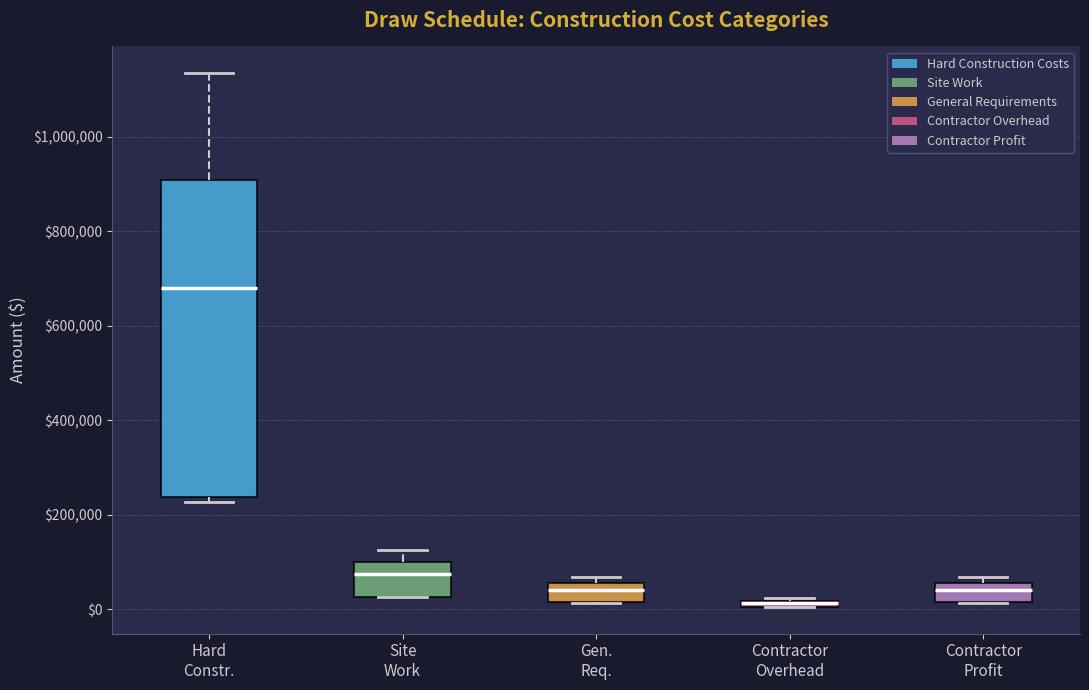

Where is the lower edge of the box for Site Work on the y-axis? The values are not printed on the chart, so give them approximately, as read against the axis.

20000